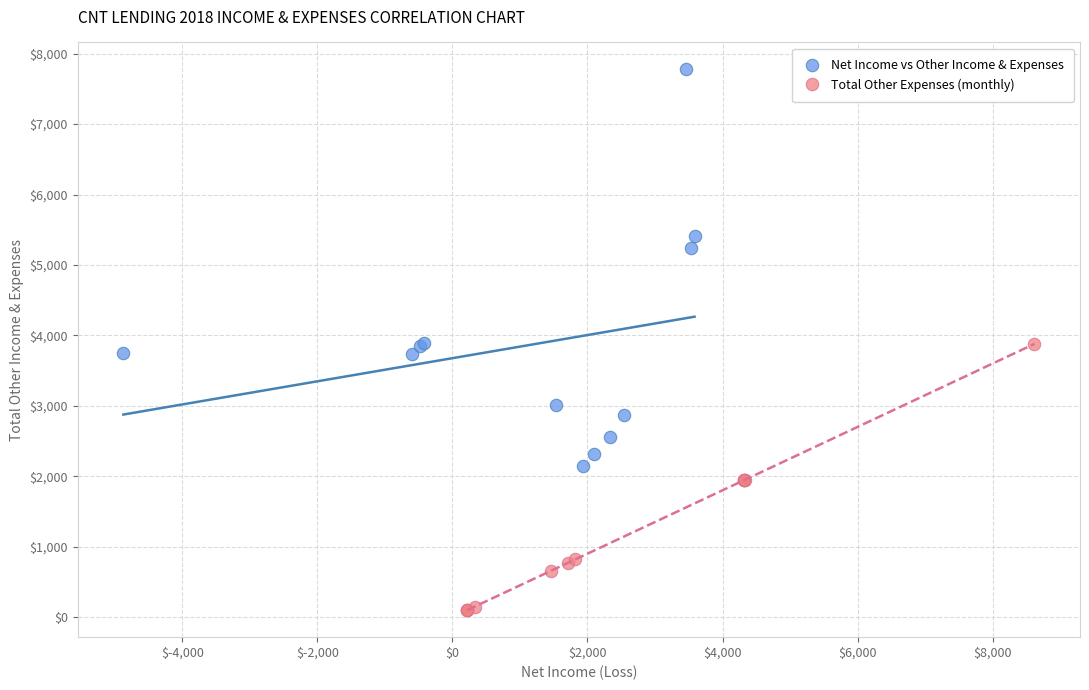

Which series has the largest Y range (max minus min)?

Net Income vs Other Income & Expenses